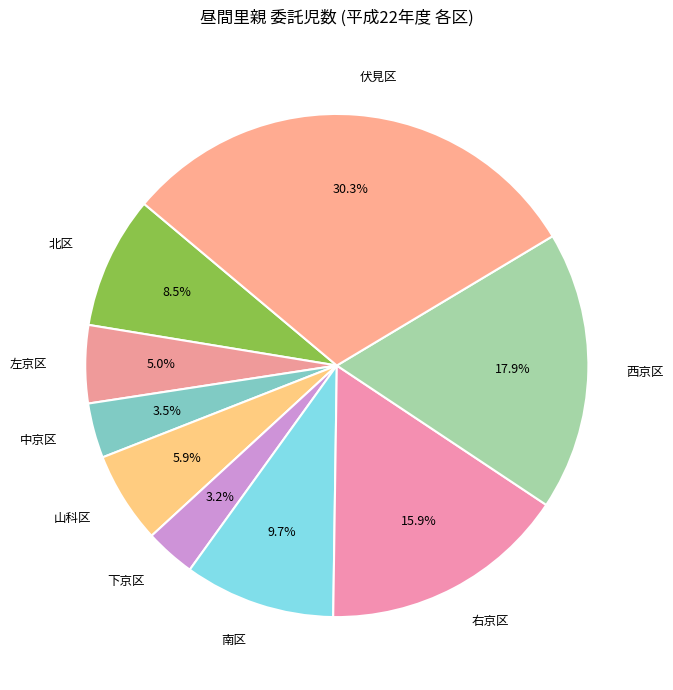

How many segments does this pie chart have?

9